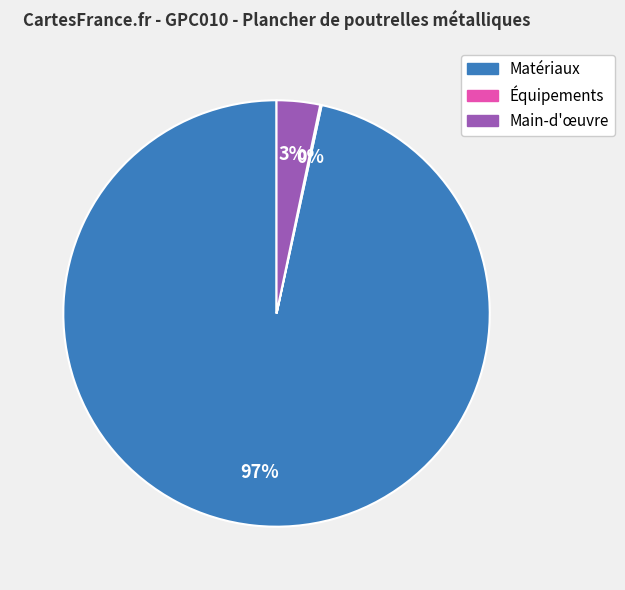

Is there any slice that represents more than half of the pie?

Yes